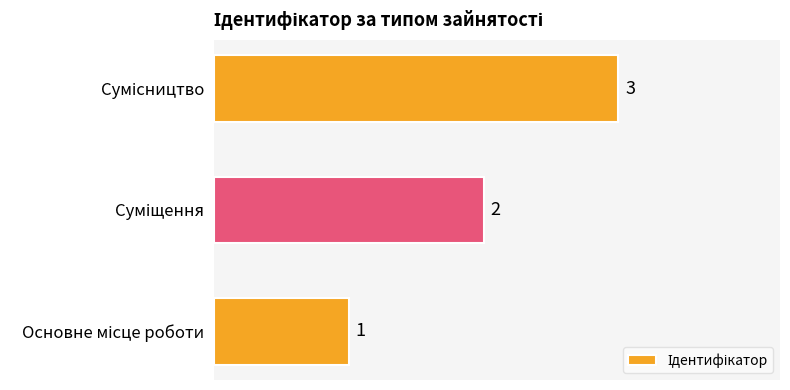

Count the values in the range 1 to 3.

3